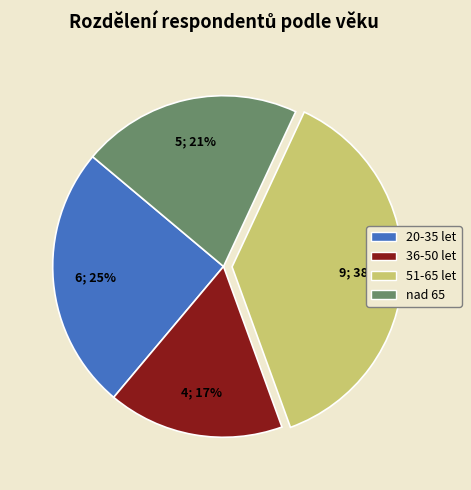

Which slice is the smallest?

36-50 let